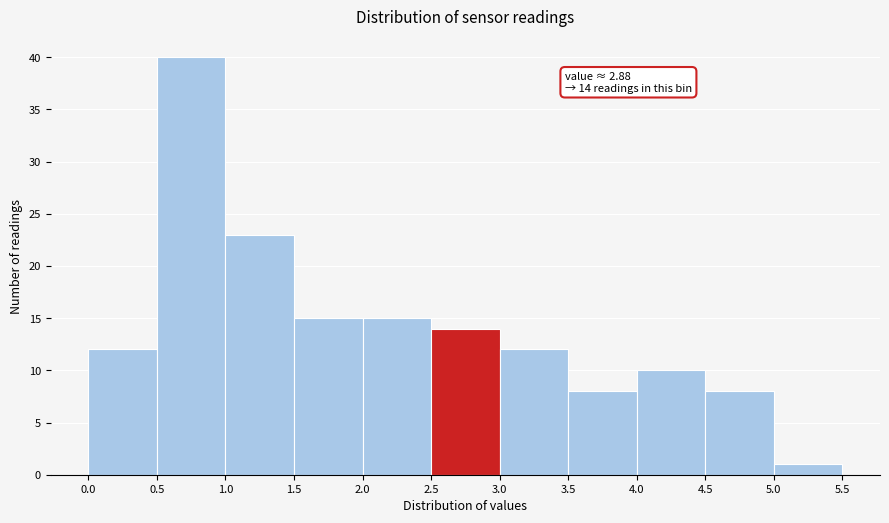

Over which range of the x-axis is the bar tallest?

0.5 to 1.0